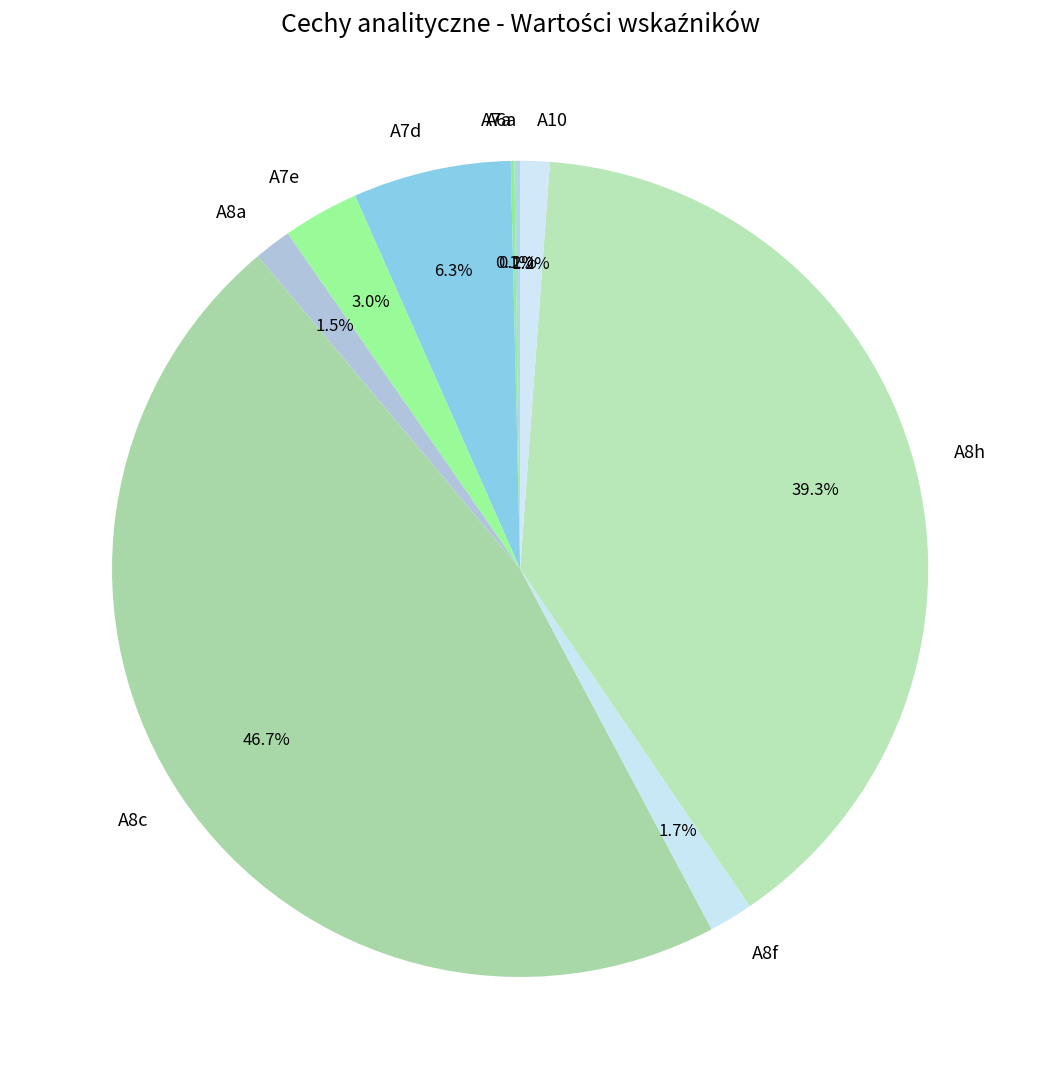

Does A7d account for over 50% of the chart?

No